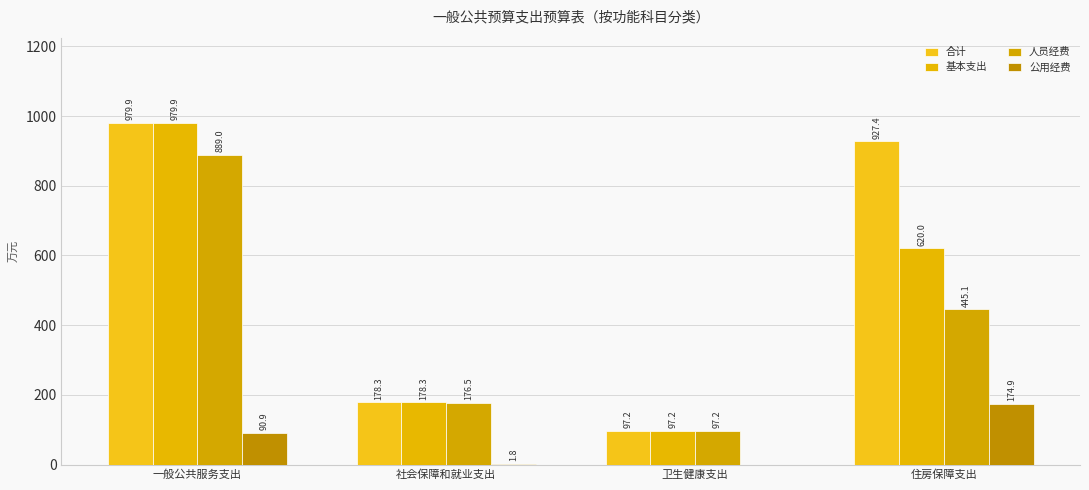

Where is 基本支出 nearest to the value 538?

住房保障支出